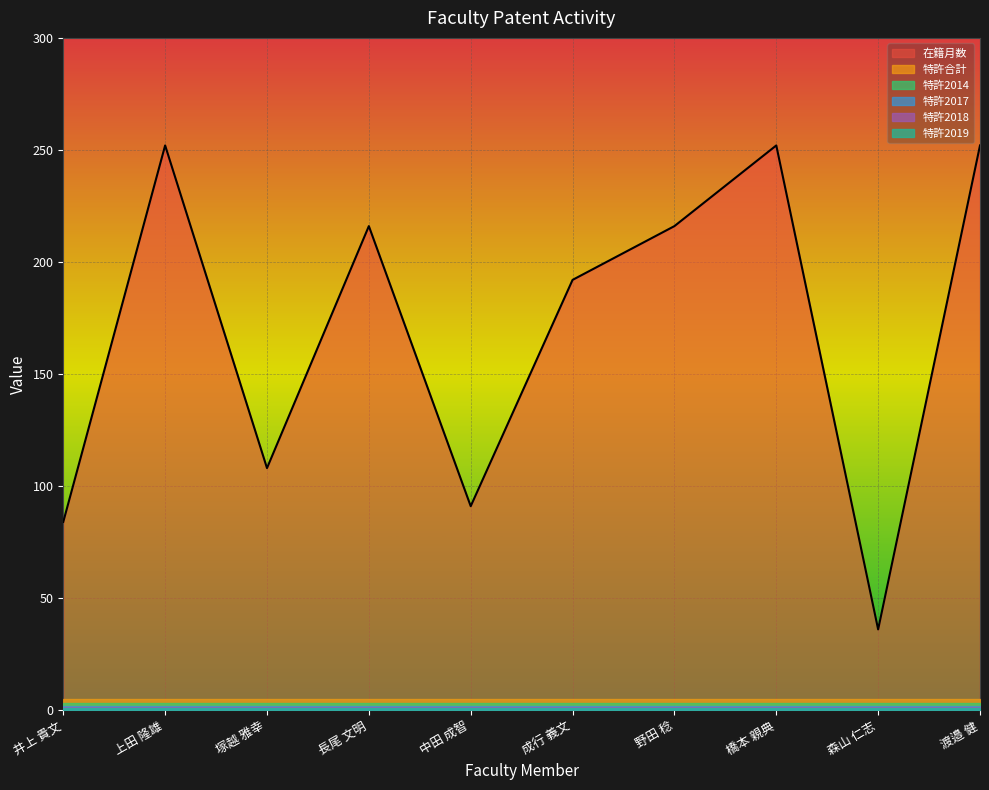

Which label corresponds to the smallest value in the chart?

井上 貴文